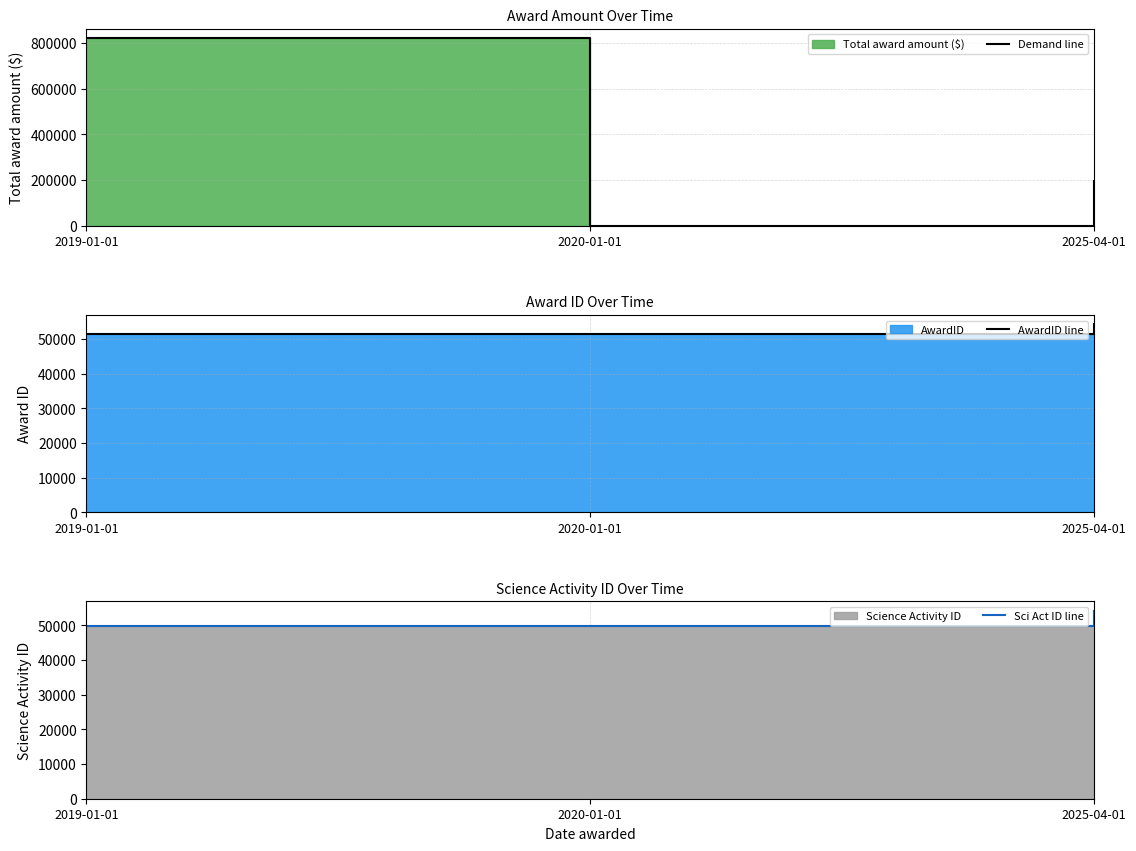

What is the sum of the Demand line values at 2025-04-01 and 2020-01-01?

198000